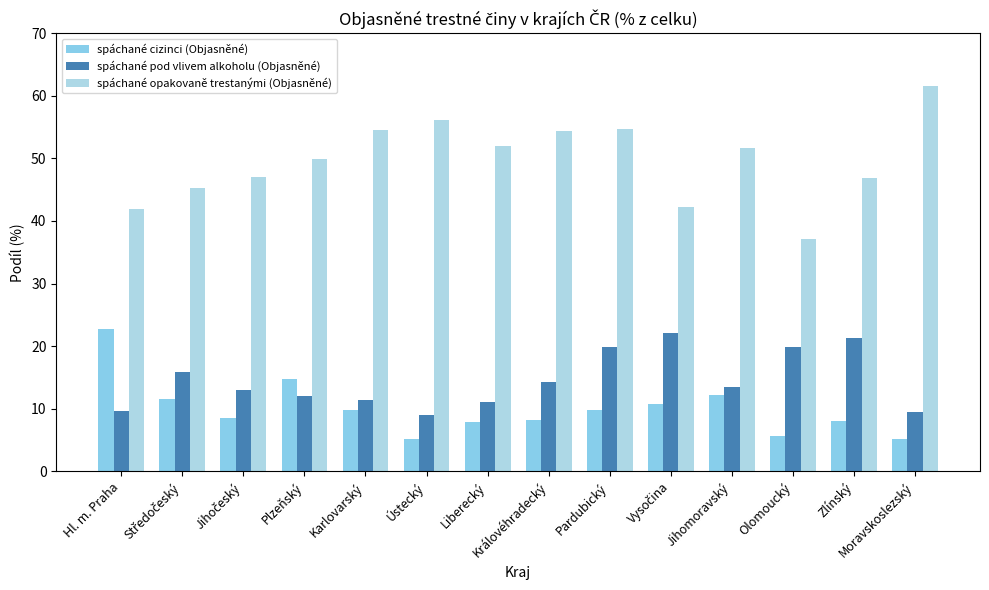

How many bars are there in total?

42